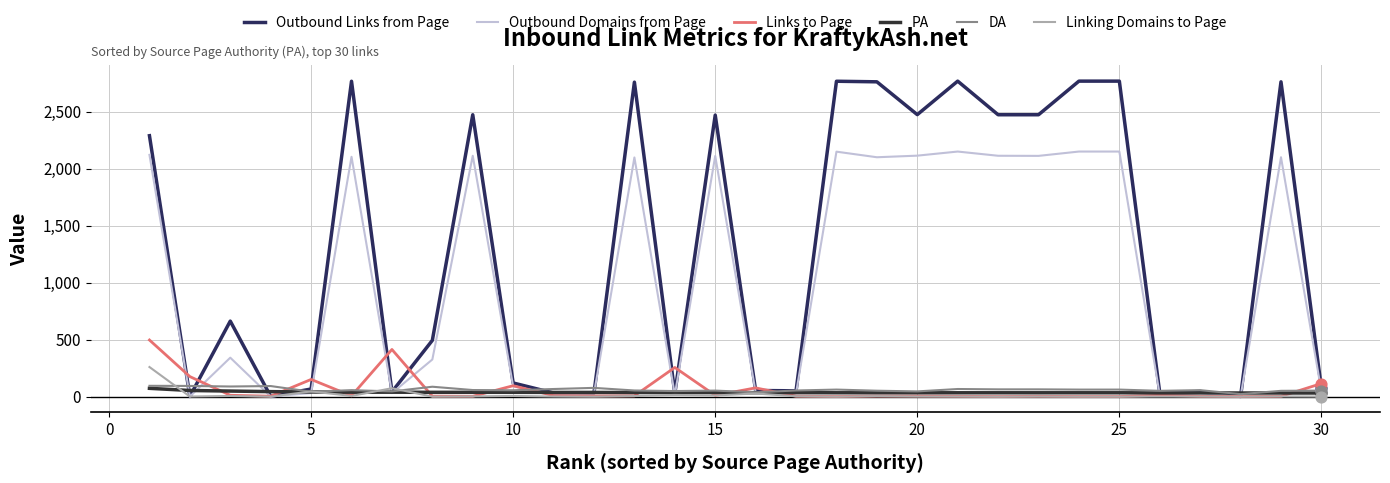

Which series has the largest range (max minus min)?

Outbound Links from Page